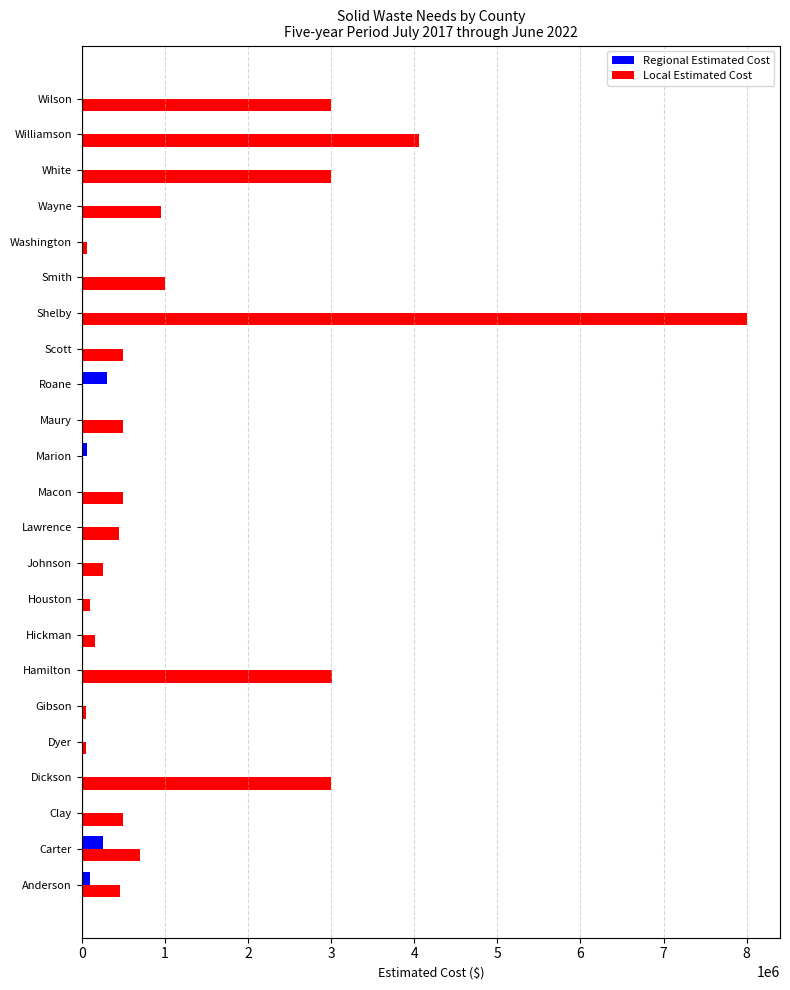

What are all the series names shown in the legend?

Regional Estimated Cost, Local Estimated Cost